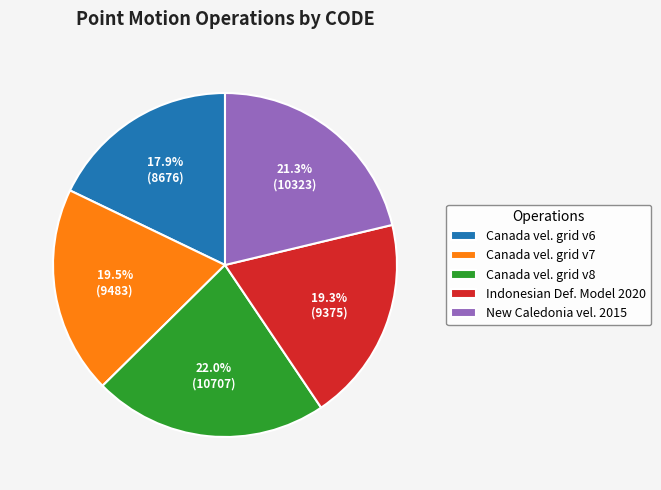

Between Canada vel. grid v6 and Canada vel. grid v7, which is larger?

Canada vel. grid v7